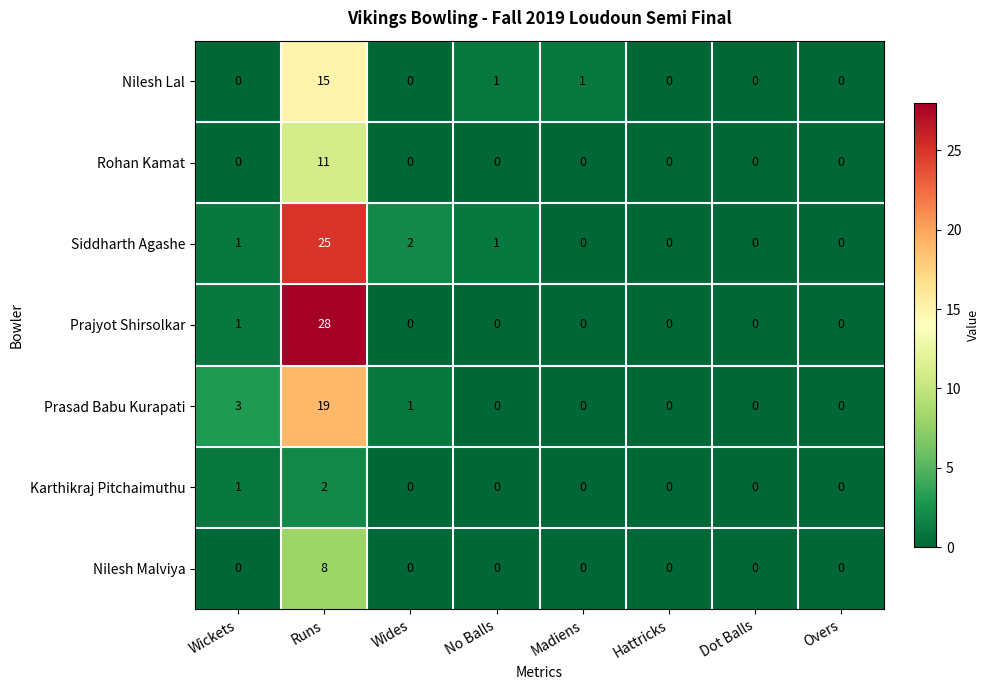

Which category has the highest value across all series?

Runs